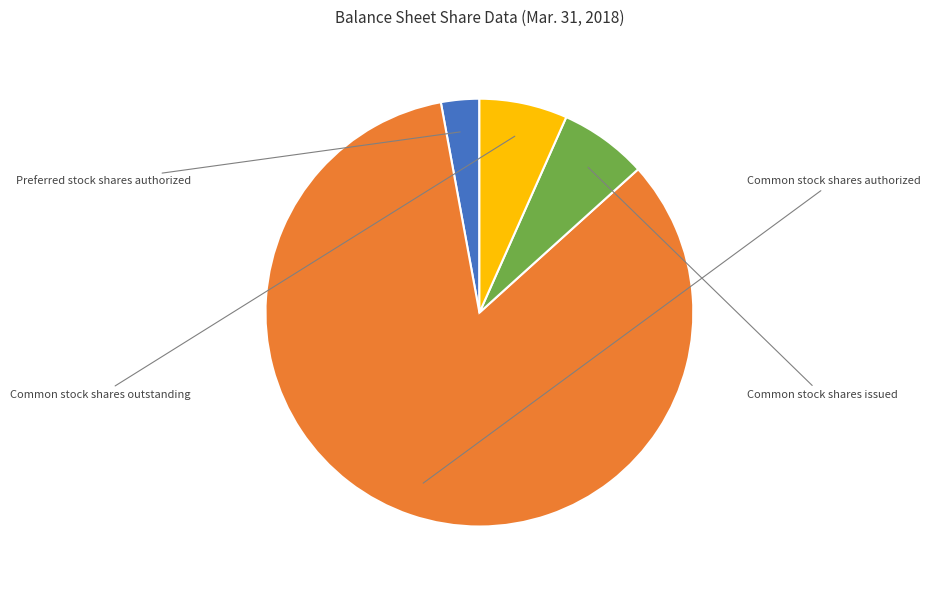

How many slices are in this pie chart?

4